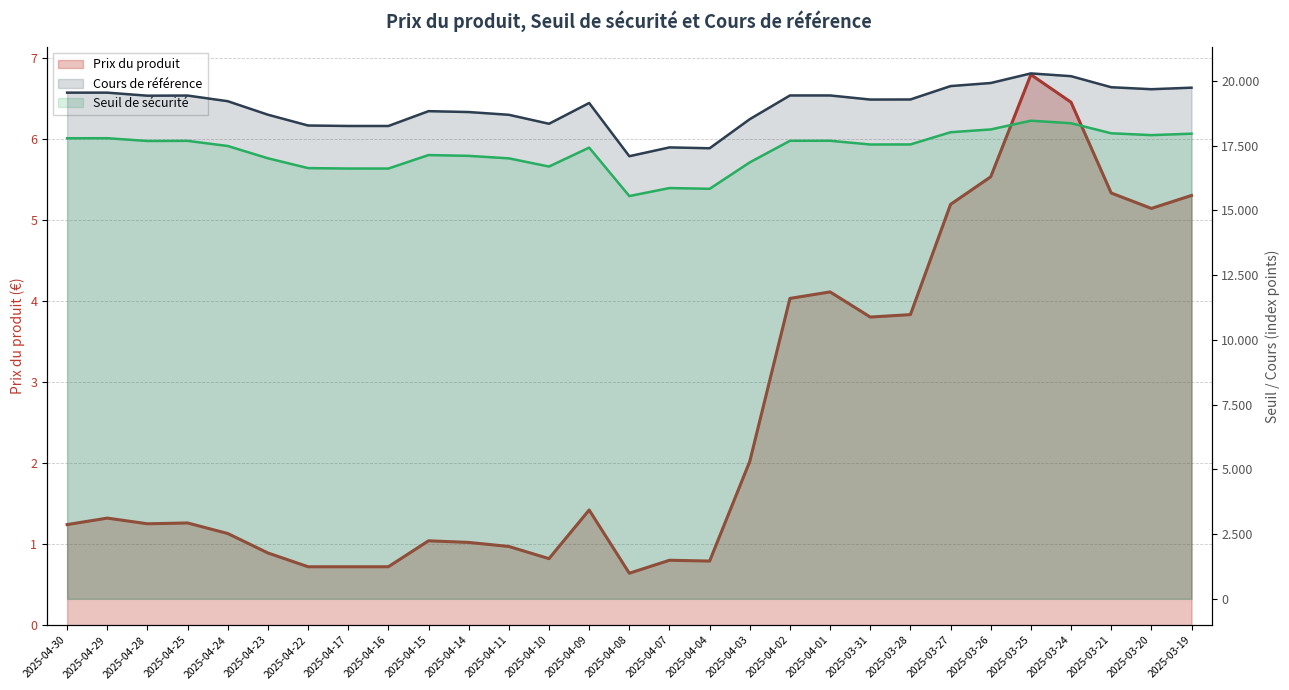

What is the sum of the Prix du produit values at 2025-04-01 and 2025-03-21?

9.4